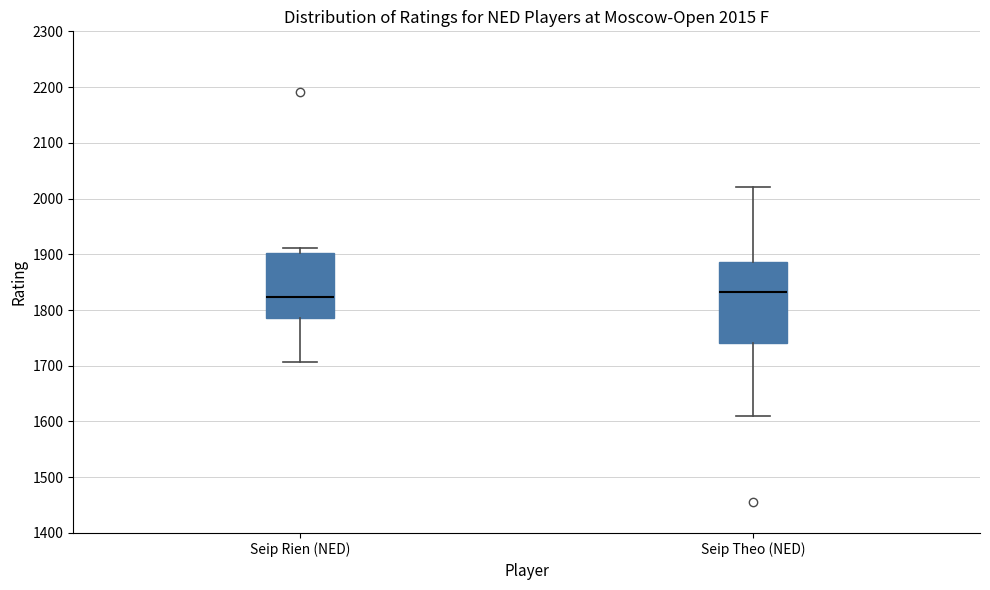

Which box's median line is the lowest?

Seip Rien (NED)